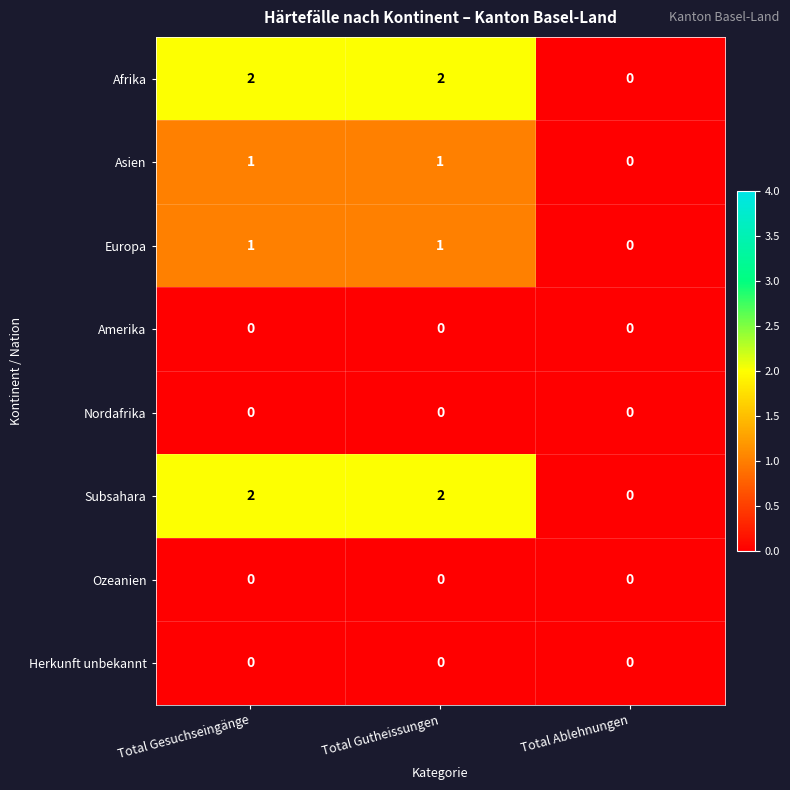

At which label does Afrika reach its minimum?

Total Ablehnungen